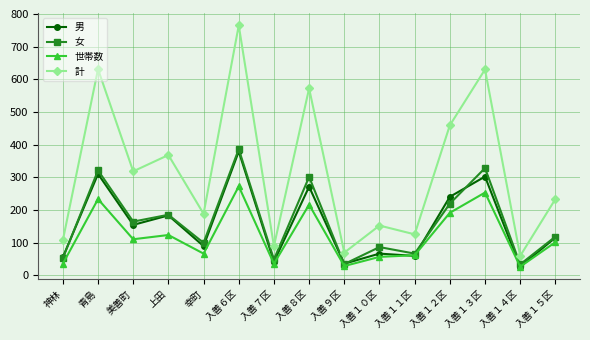

Which series has the largest total across all categories?

計